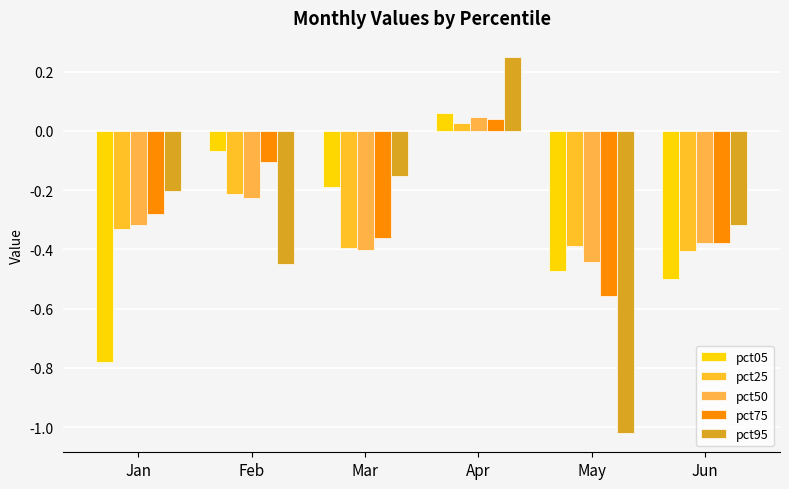

How many negative values does the pct75 series have?

5